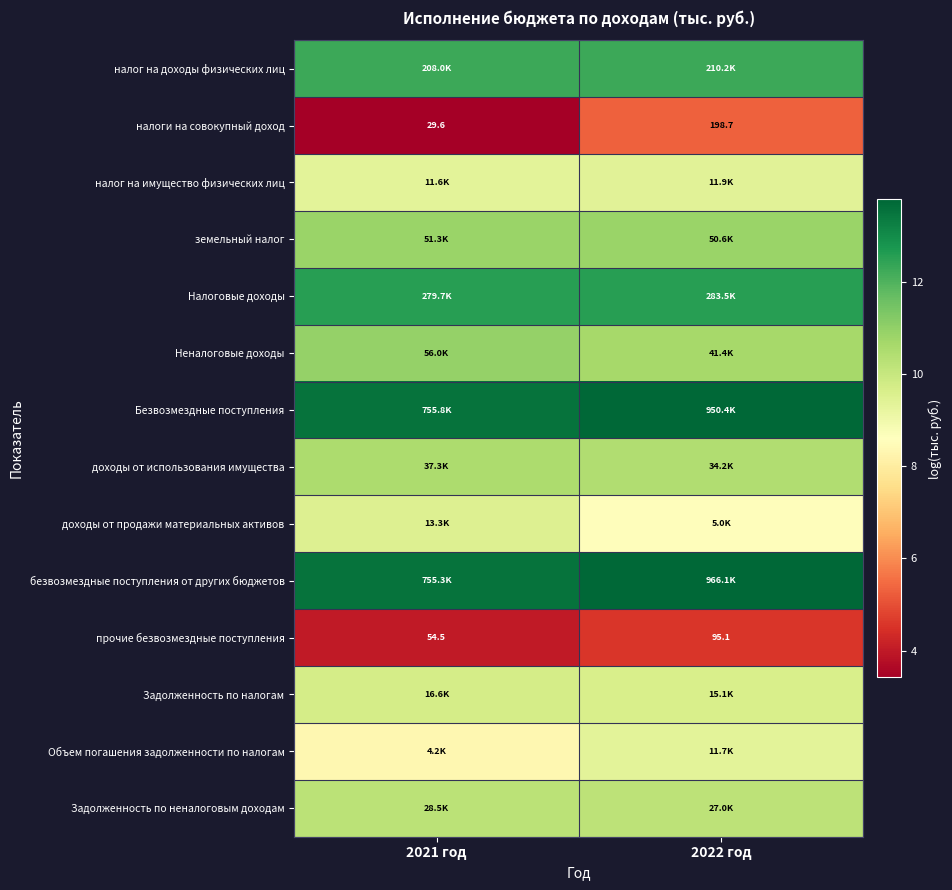

The value of Объем погашения задолженности по налогам at 2022 год is 9.4. True or false?

True